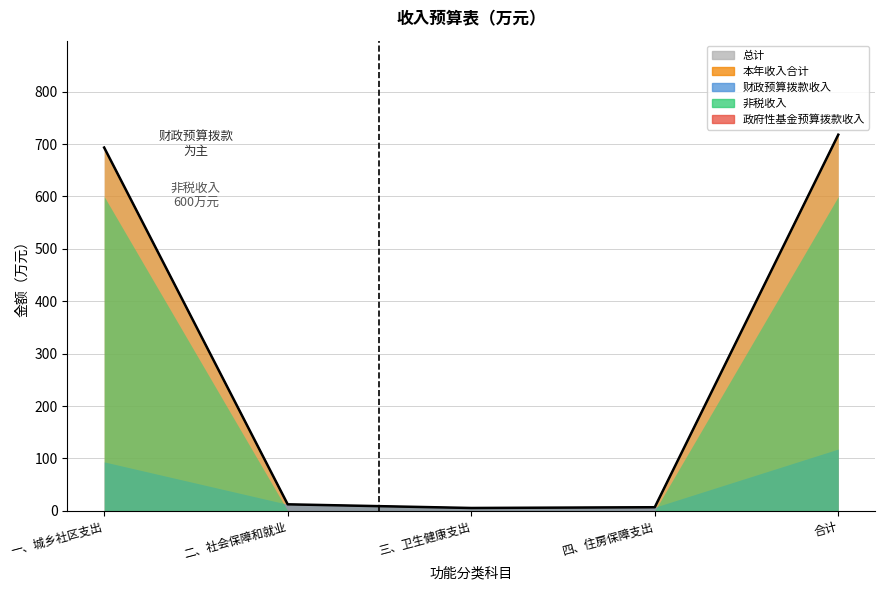

What are all the series names shown in the legend?

总计, 本年收入合计, 财政预算拨款收入, 非税收入, 政府性基金预算拨款收入